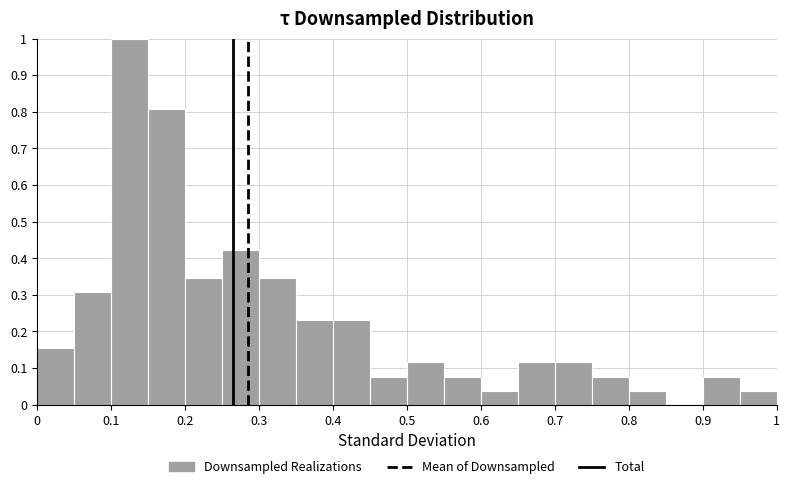

Which range on the x-axis has the tallest bar?

0.10 to 0.15